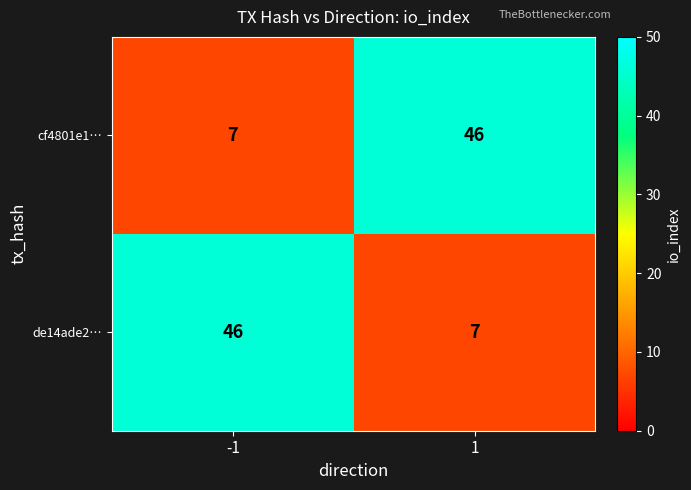

The de14ade2… series shows 46 at -1. True or false?

True